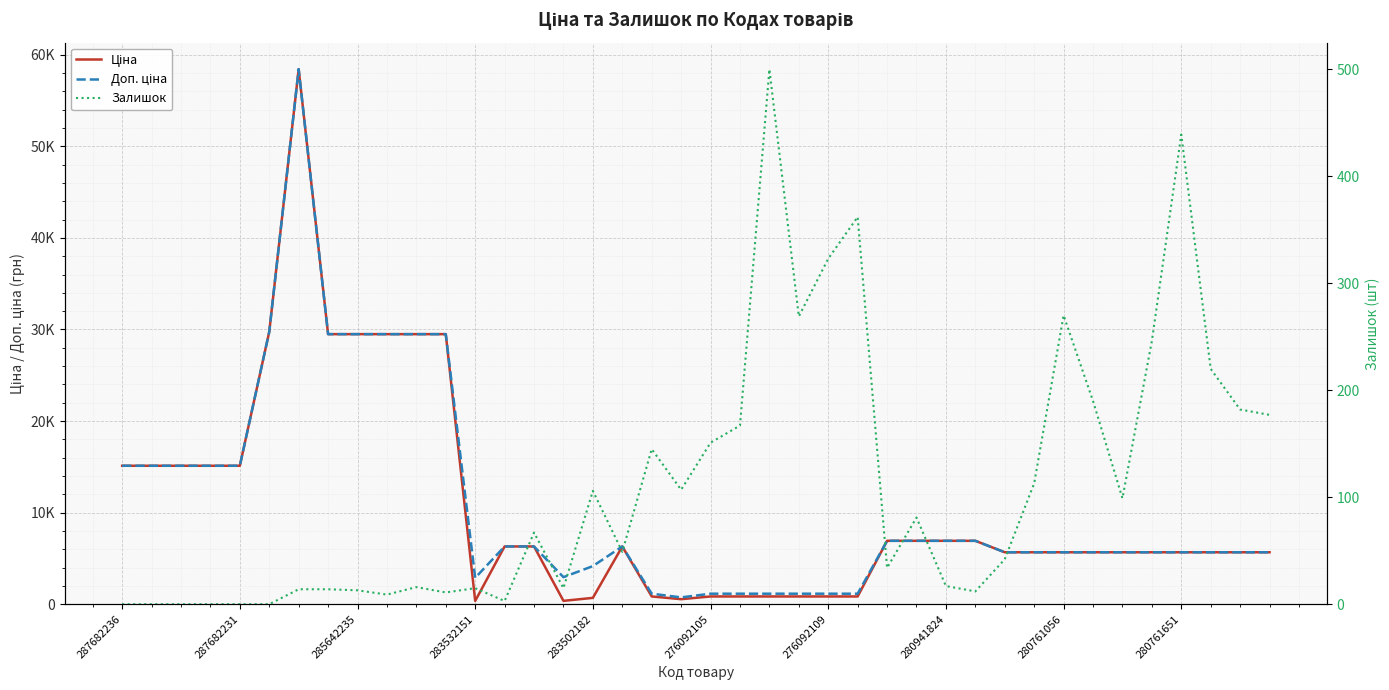

What is the difference between the maximum and minimum values in the Залишок series?

500.0